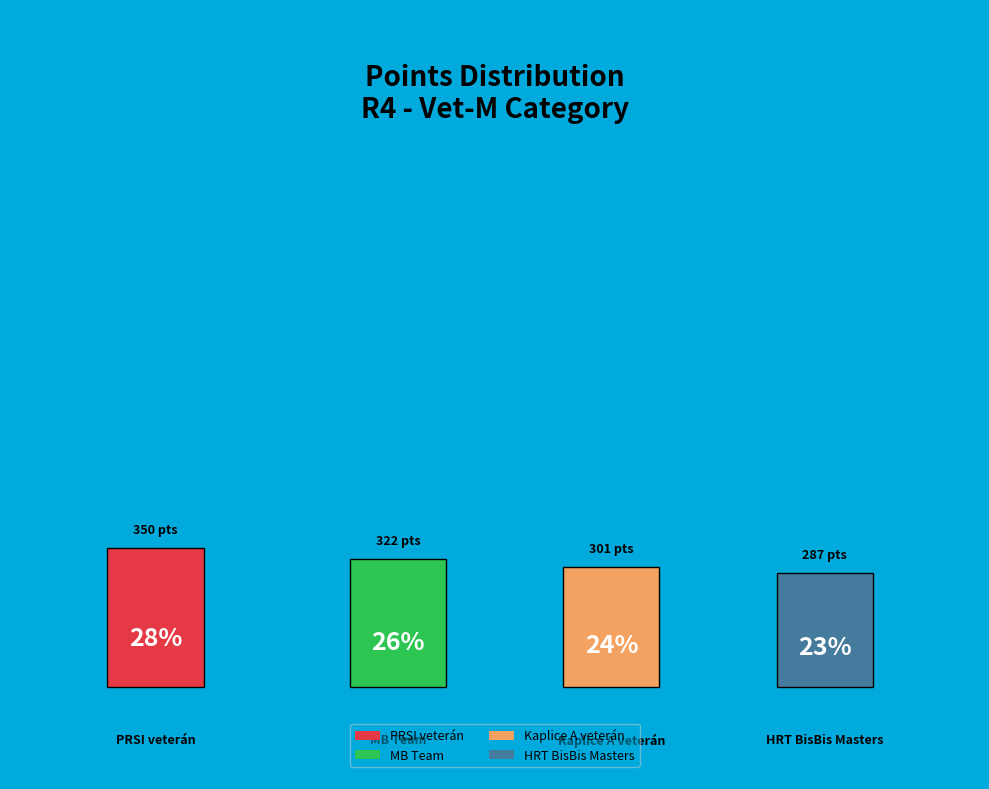

Approximately how many times larger is the value at HRT BisBis Masters compared to Kaplice A veterán?

1.0